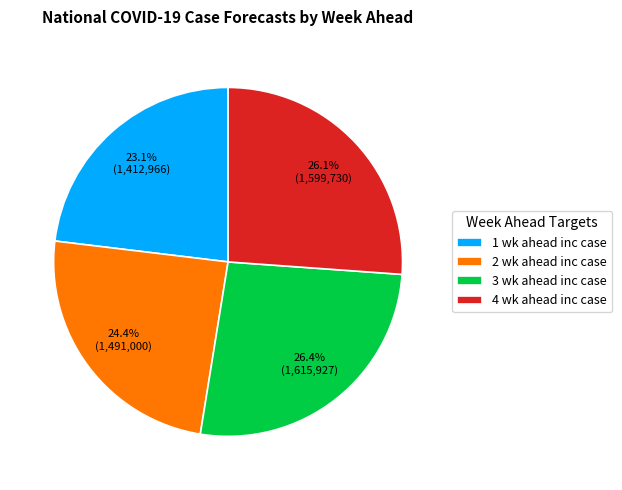

Is the sum of 2 wk ahead inc case and 4 wk ahead inc case greater than half?

Yes